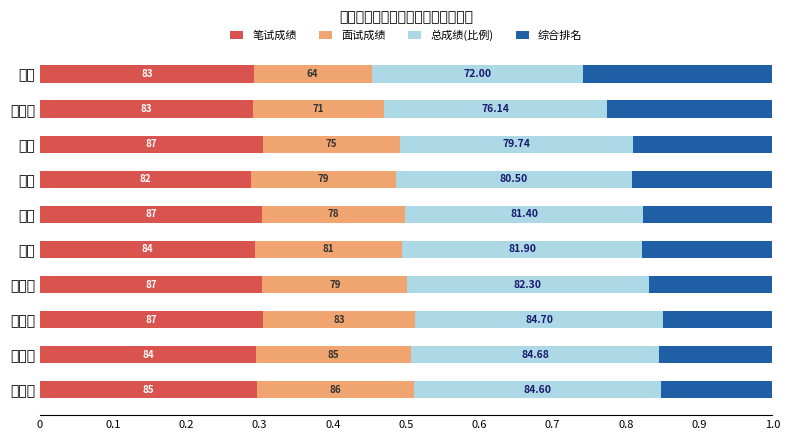

Reading left to right, transcribe all the data shown in this chart.

笔试成绩: 0.3	0.3	0.3	0.3	0.3	0.3	0.3	0.3	0.3	0.3
面试成绩: 0.2	0.2	0.2	0.2	0.2	0.2	0.2	0.2	0.2	0.2
总成绩(比例): 0.3	0.3	0.3	0.3	0.3	0.3	0.3	0.3	0.3	0.3
综合排名: 0.2	0.2	0.1	0.2	0.2	0.2	0.2	0.2	0.2	0.3